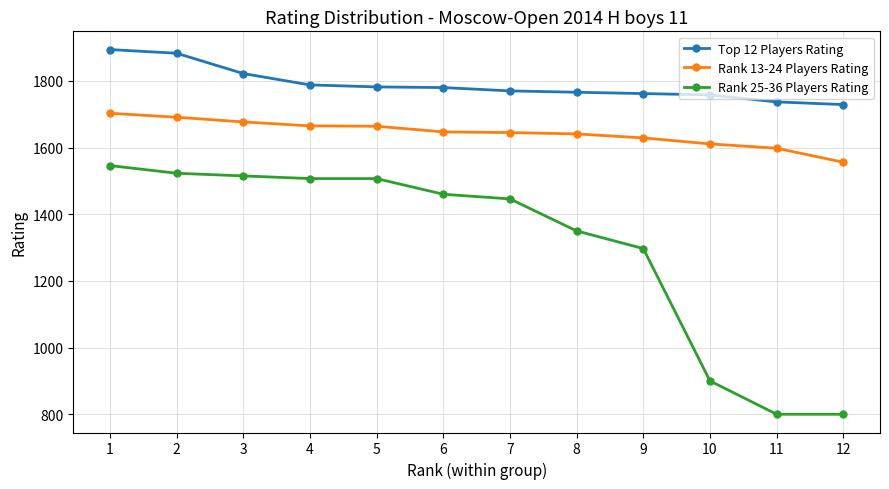

What is the greatest value displayed?

1894